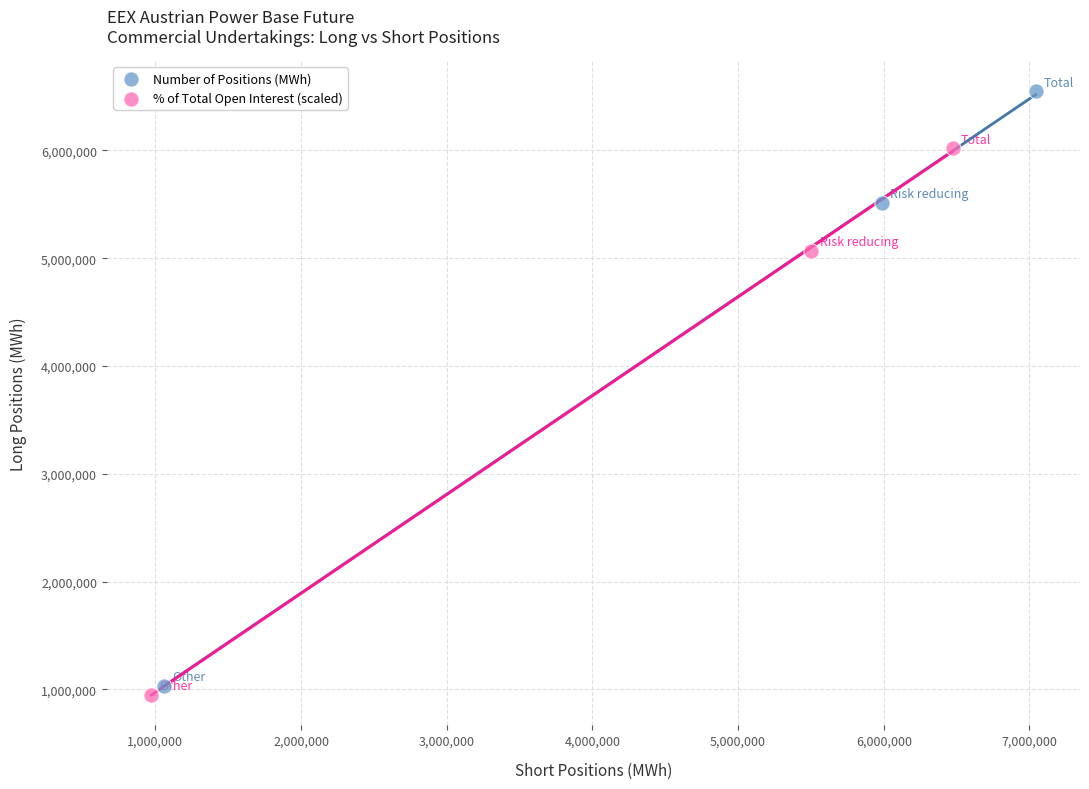

What are all the series names shown in the legend?

Number of Positions (MWh), % of Total Open Interest (scaled)